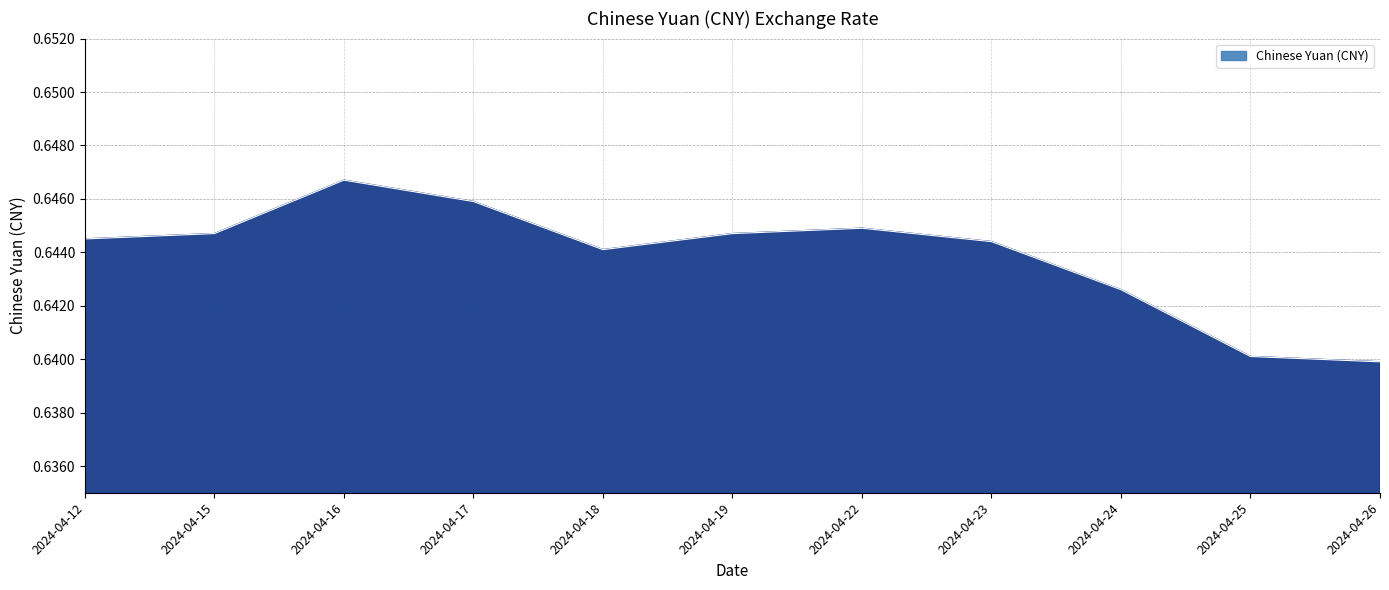

Where is the first local minimum?

2024-04-18